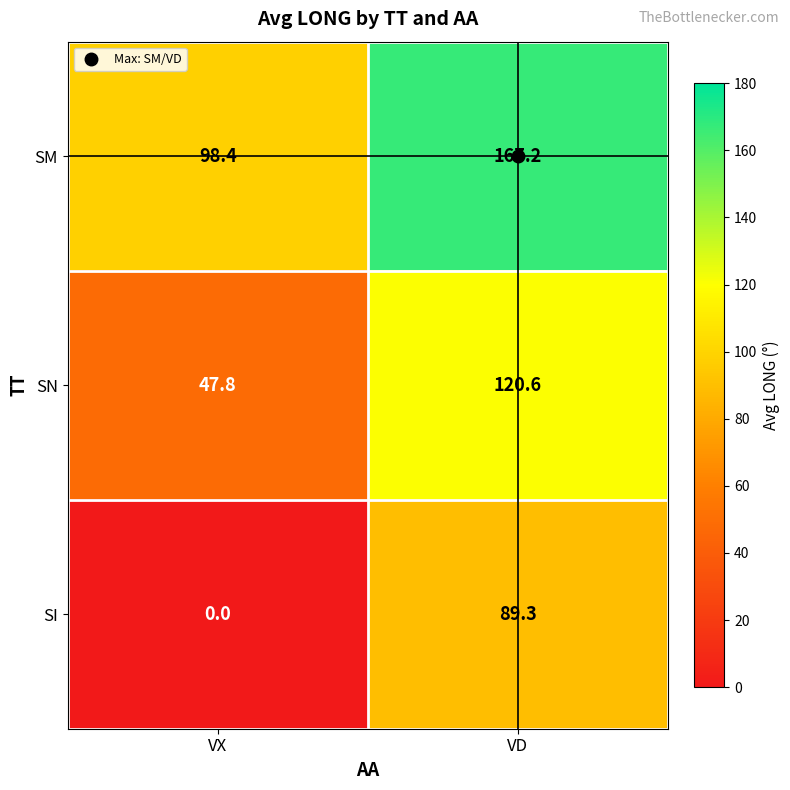

At which category is the sum across all series the highest?

VD